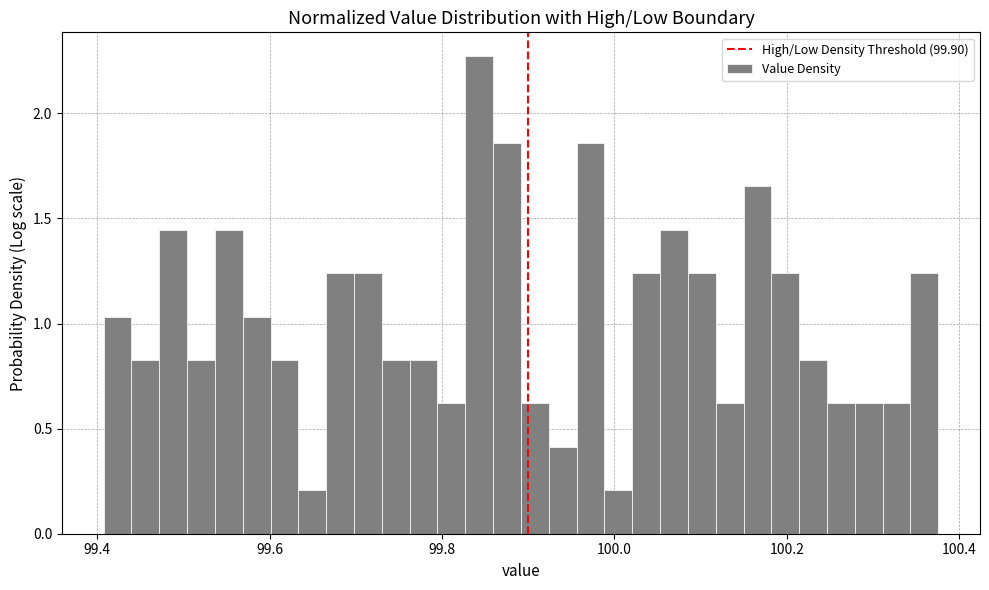

Read against the x-axis, roughly where is the centre of the tallest bar?

99.84